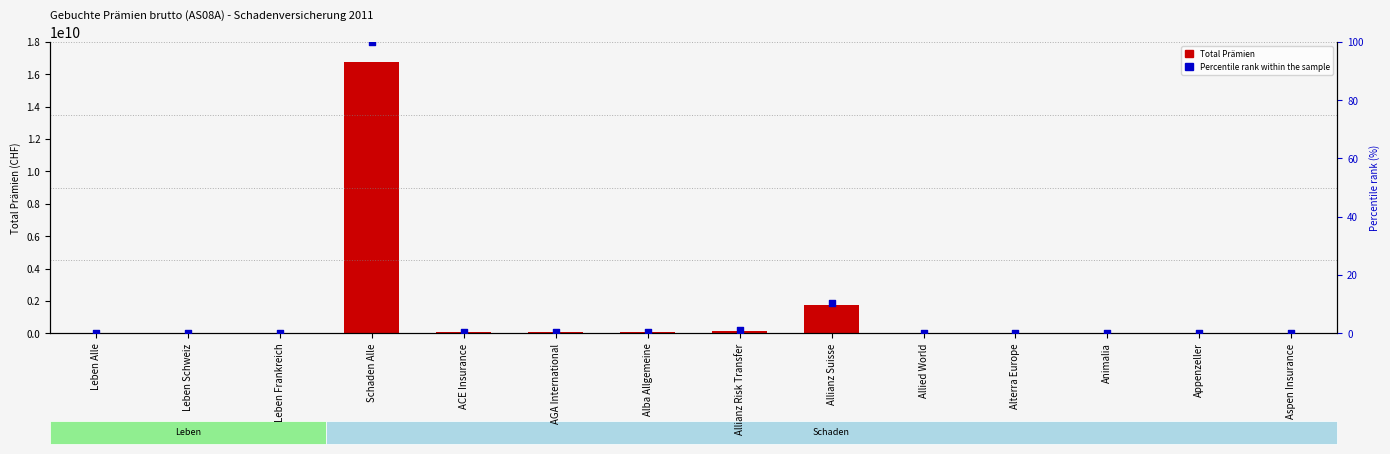

At how many categories does at least one series exceed 2565331955?

1